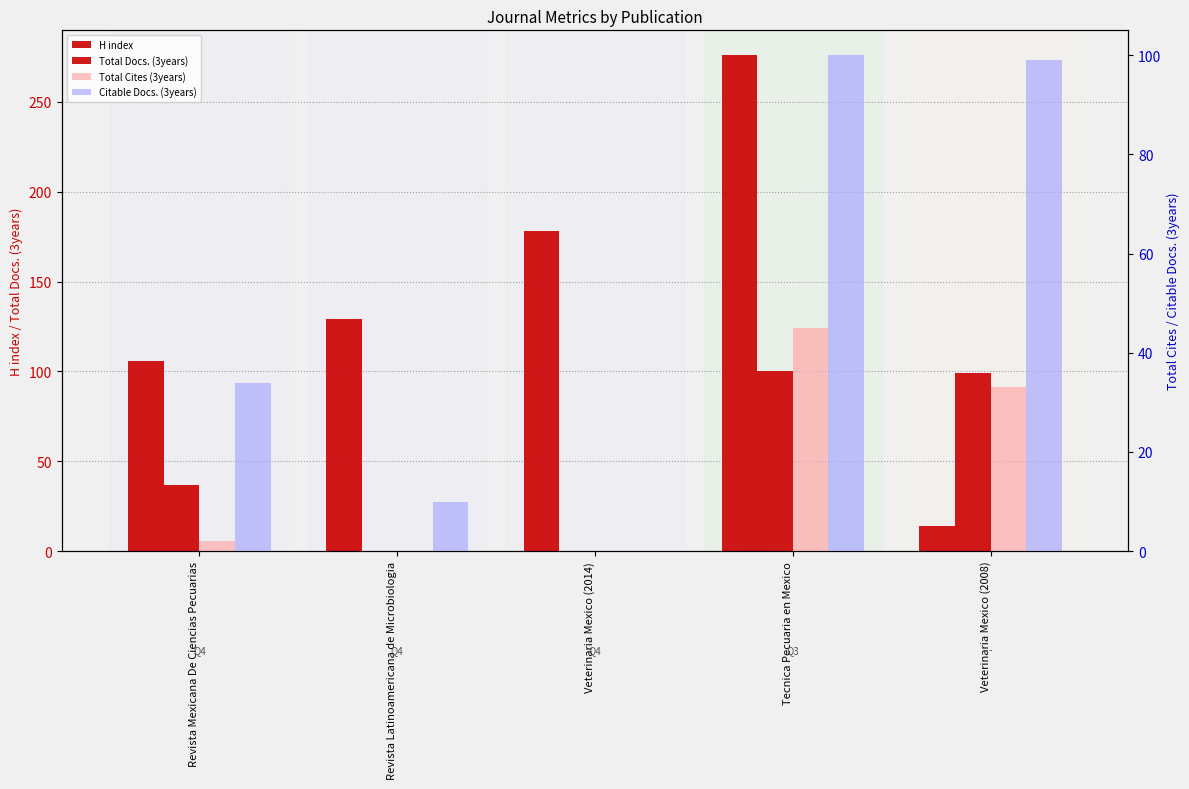

Reading left to right, list all the values displayed in this chart.

H index: Revista Mexicana De Ciencias Pecuarias=106	Revista Latinoamericana de Microbiologia=129	Veterinaria Mexico (2014)=178	Tecnica Pecuaria en Mexico=276	Veterinaria Mexico (2008)=14
Total Docs. (3years): Revista Mexicana De Ciencias Pecuarias=37	Revista Latinoamericana de Microbiologia=0	Veterinaria Mexico (2014)=0	Tecnica Pecuaria en Mexico=100	Veterinaria Mexico (2008)=99
Total Cites (3years): Revista Mexicana De Ciencias Pecuarias=2	Revista Latinoamericana de Microbiologia=0	Veterinaria Mexico (2014)=0	Tecnica Pecuaria en Mexico=45	Veterinaria Mexico (2008)=33
Citable Docs. (3years): Revista Mexicana De Ciencias Pecuarias=34	Revista Latinoamericana de Microbiologia=10	Veterinaria Mexico (2014)=0	Tecnica Pecuaria en Mexico=100	Veterinaria Mexico (2008)=99